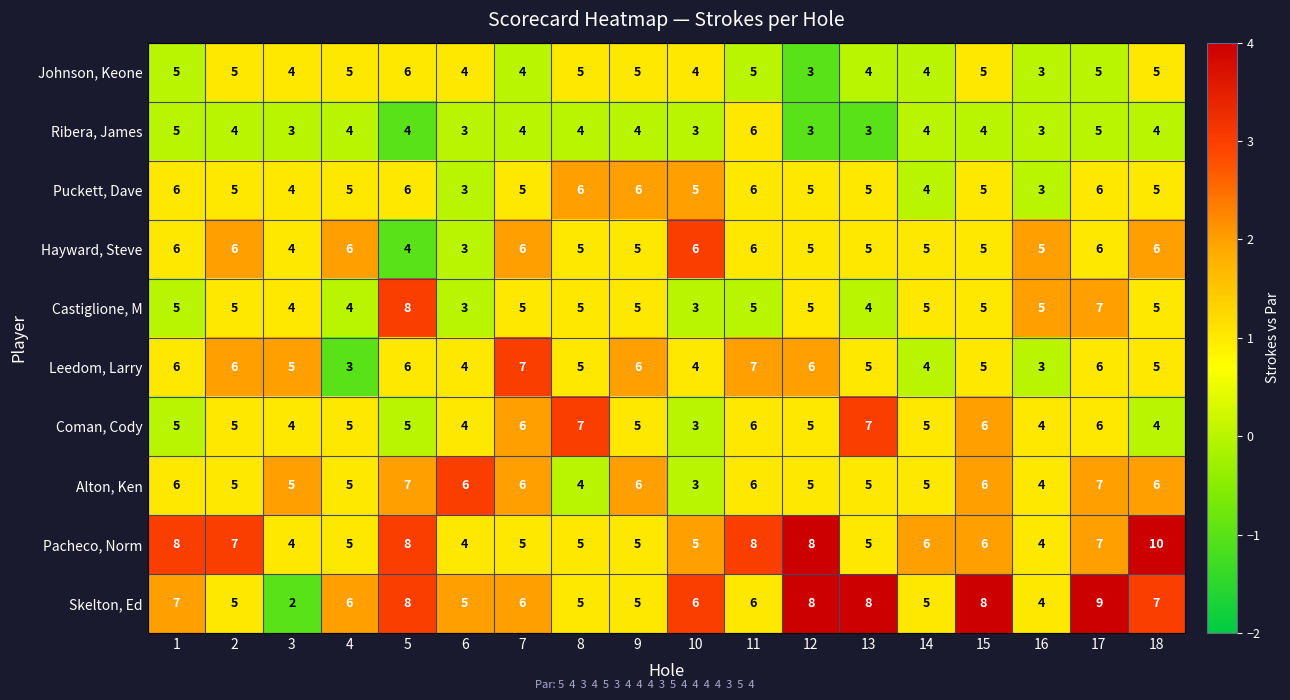

What is the spread (max minus min) of values at 2?

3